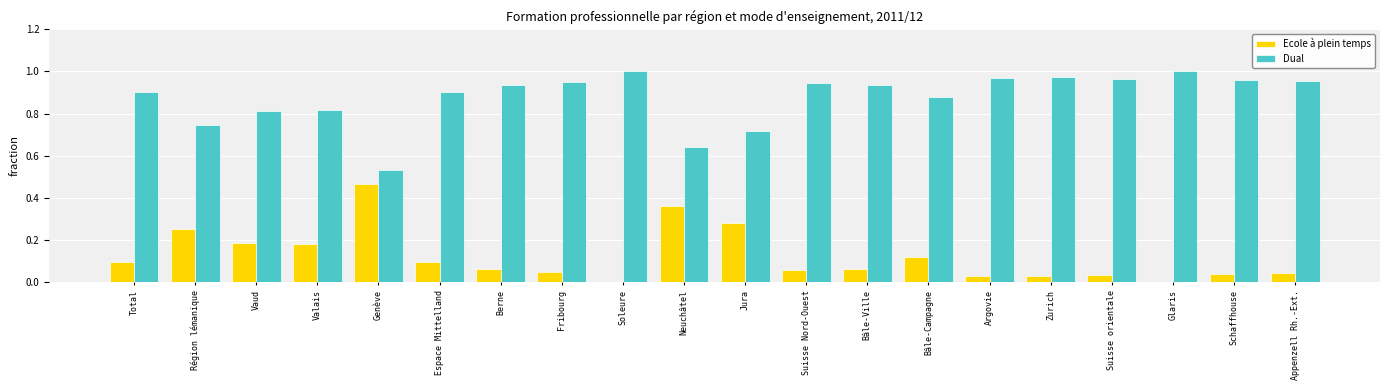

What are all the series names shown in the legend?

Ecole à plein temps, Dual